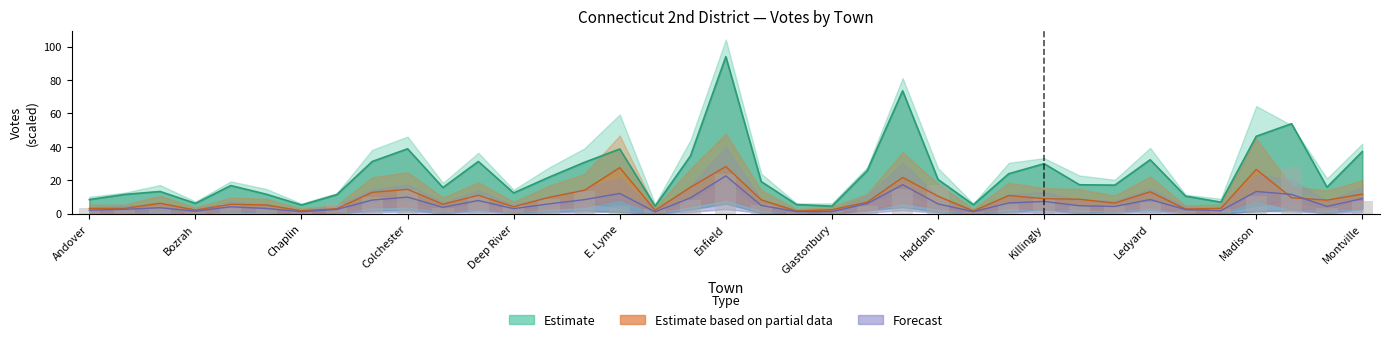

Rank the categories by Estimate based on partial data value from highest to lowest.

Enfield, E. Lyme, Madison, Groton, Ellington, Colchester, E. Hampton, Ledyard, Clinton, Montville, Coventry, Hebron, Haddam, E. Haddam, Mansfield, Killingly, Killingworth, Essex, Marlborough, Griswold, Lebanon, Bolton, Columbia, Brooklyn, Canterbury, Deep River, Lyme, Ashford, Andover, Chester, Lisbon, Glastonbury, Bozrah, Eastford, Chaplin, Hampton, Franklin